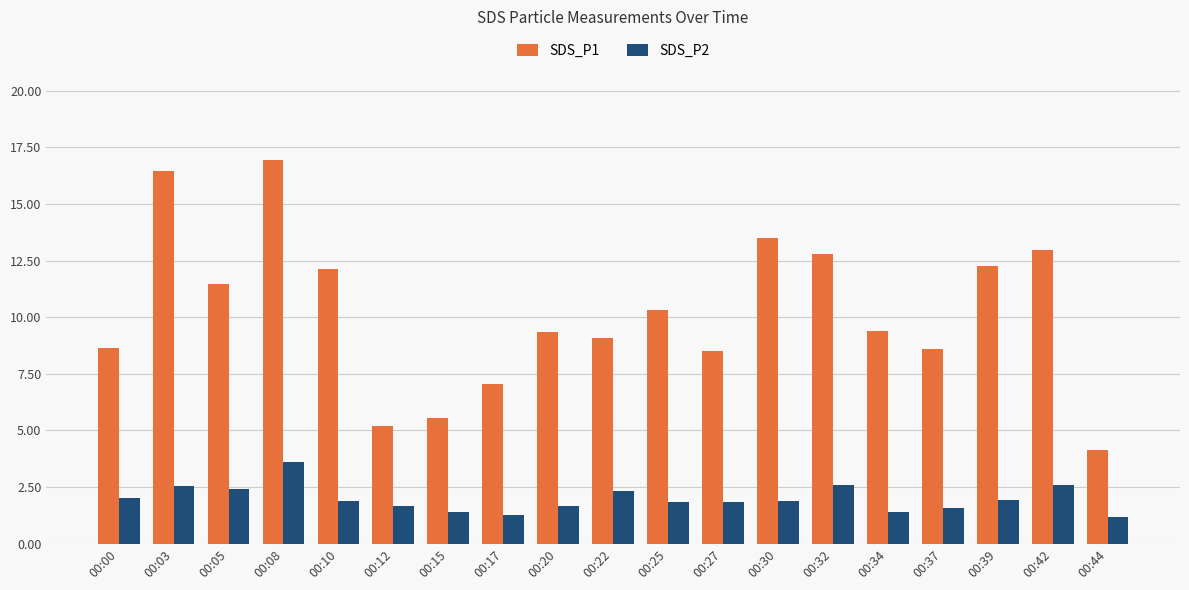

List the series in order of their peak value, lowest first.

SDS_P2, SDS_P1